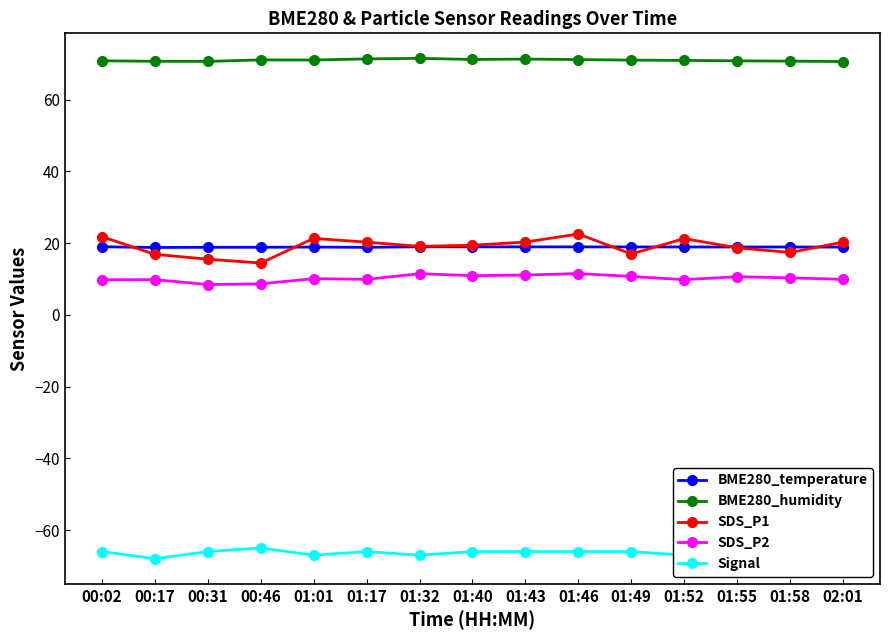

What value does the SDS_P1 series have at 01:46?

22.6